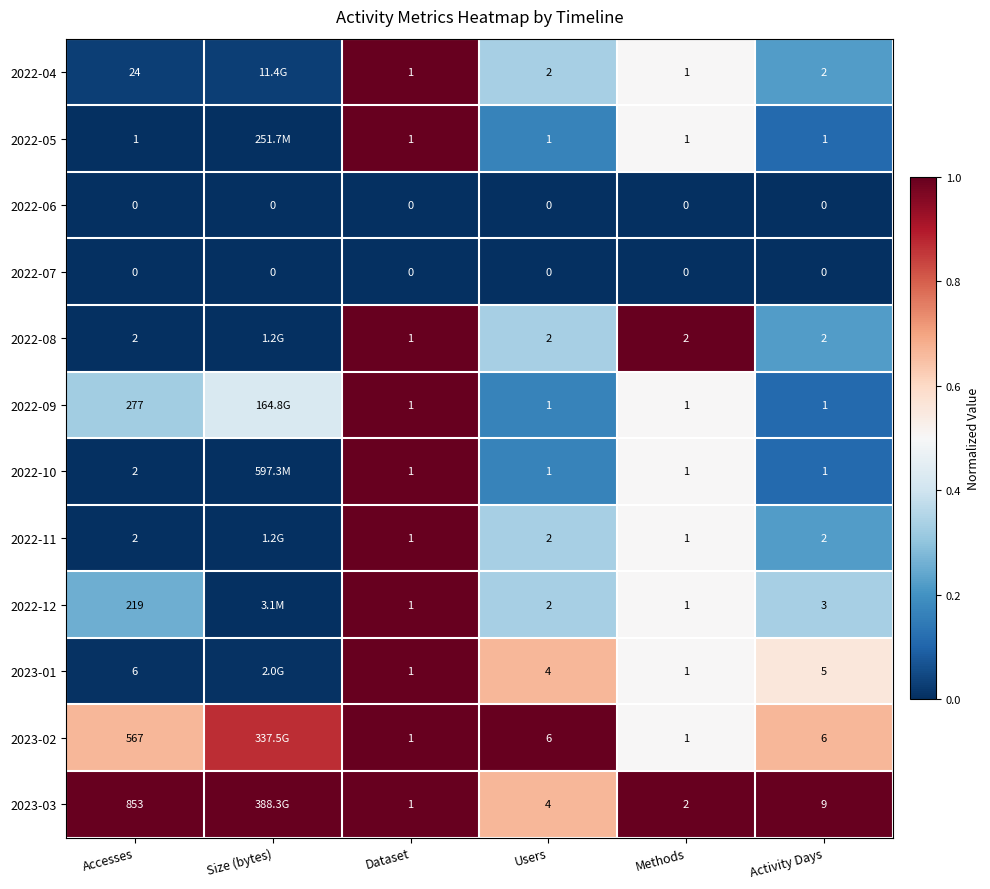

What is the maximum value shown in the chart?

1.0